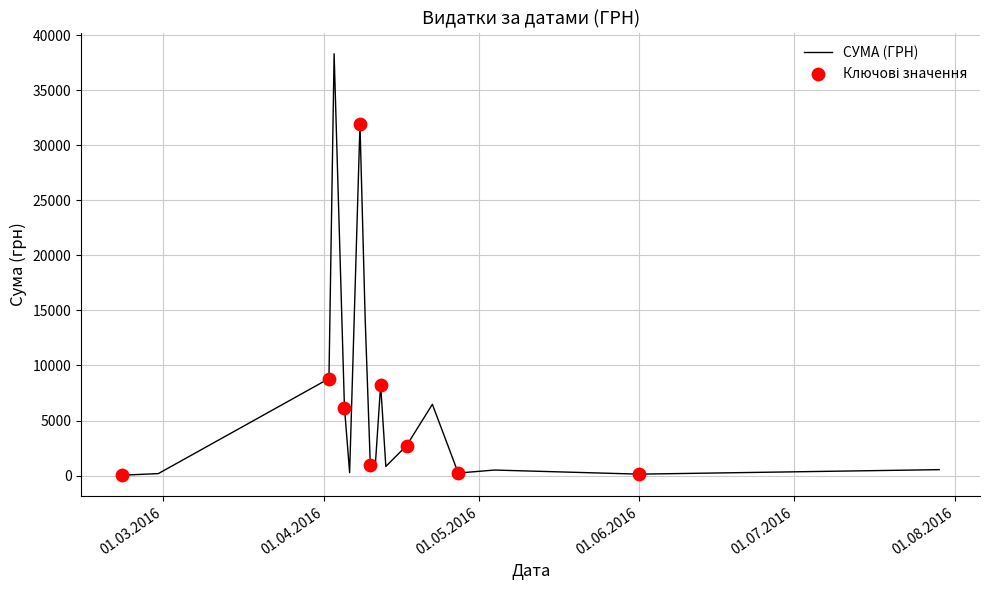

What is the maximum value shown in the chart?

38303.0